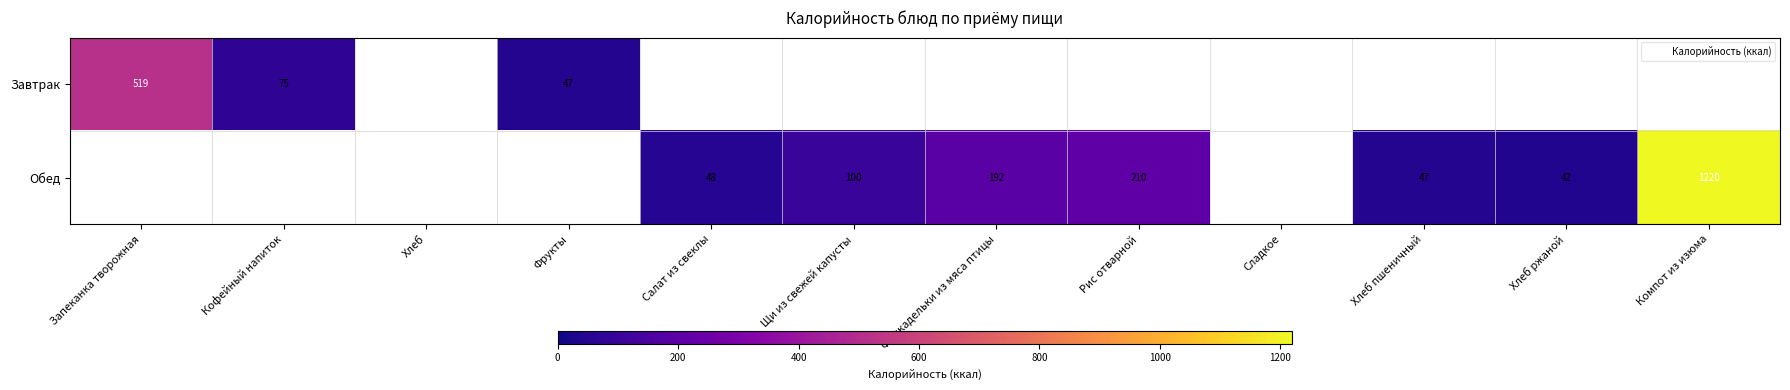

Count the number of categories in the chart.

12